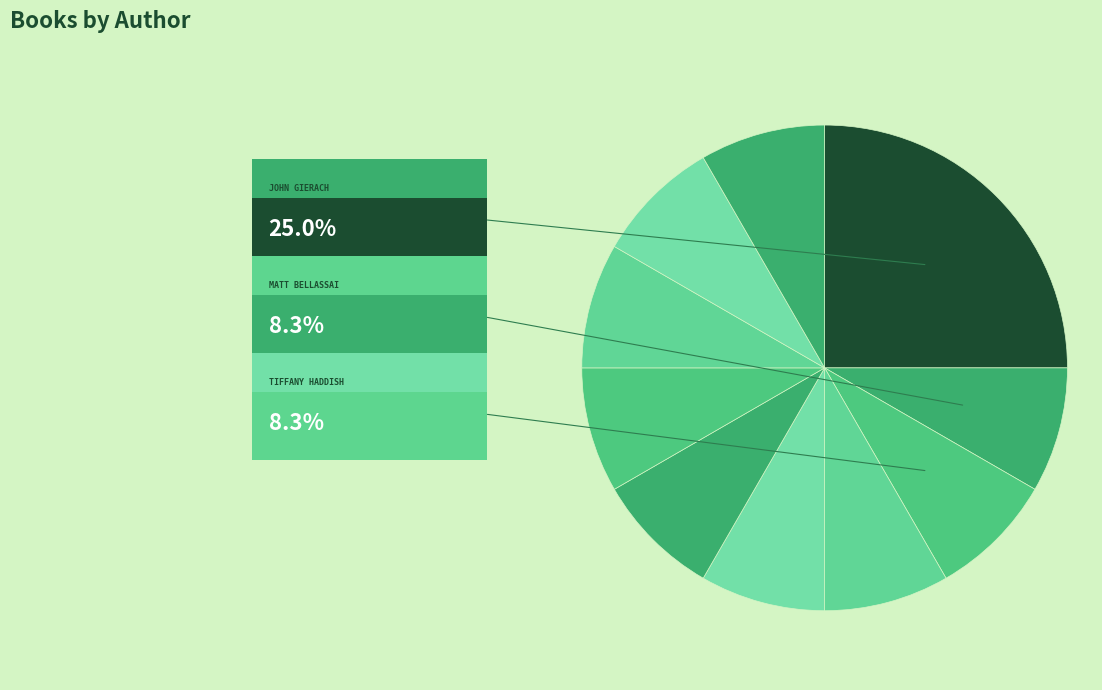

What is the smallest slice in the pie chart?

Matt Bellassai